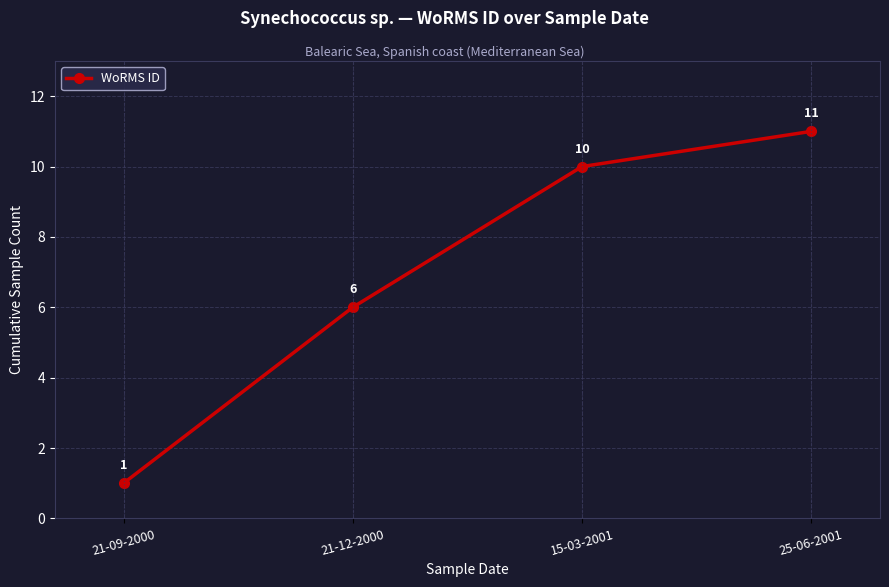

What is the difference between the values at 21-09-2000 and 15-03-2001?

9